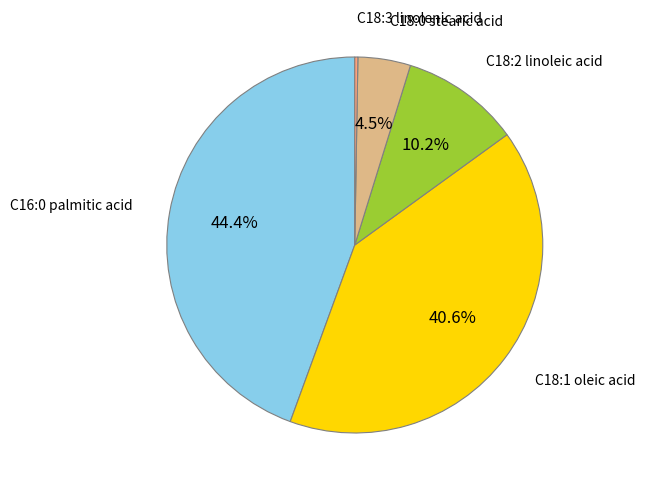

Is there any slice that represents more than half of the pie?

No